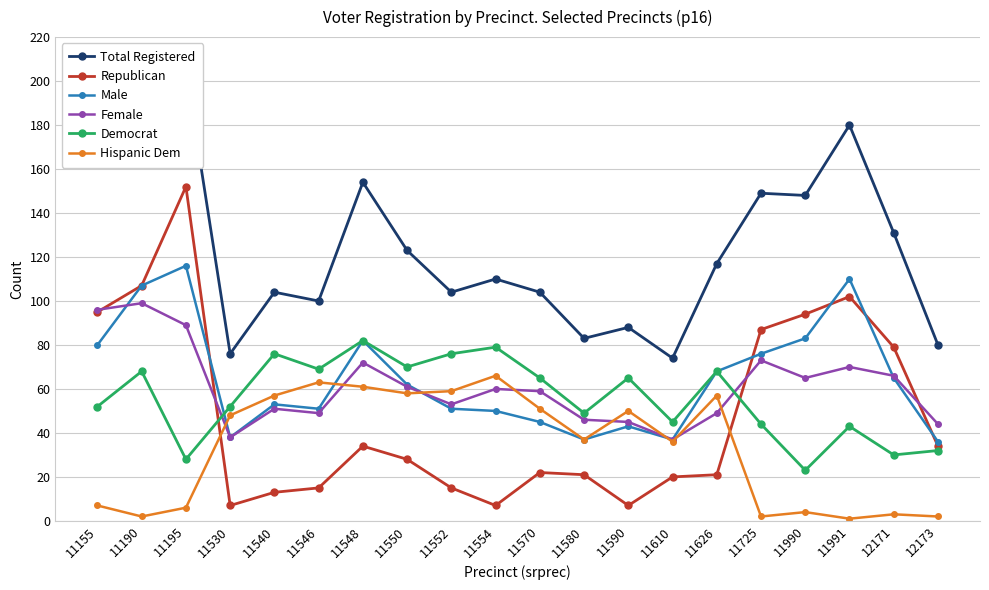

What is the average value of the Female series?

61